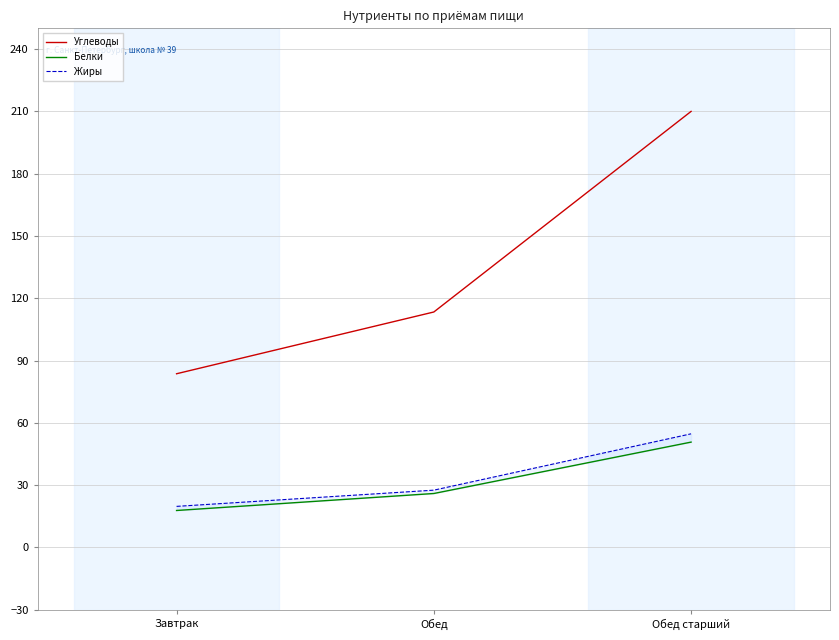

How many values in the Жиры series exceed 27?

2